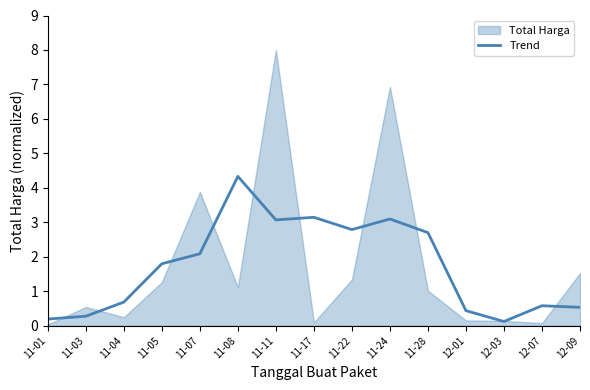

At which label does Trend reach its peak?

11-08